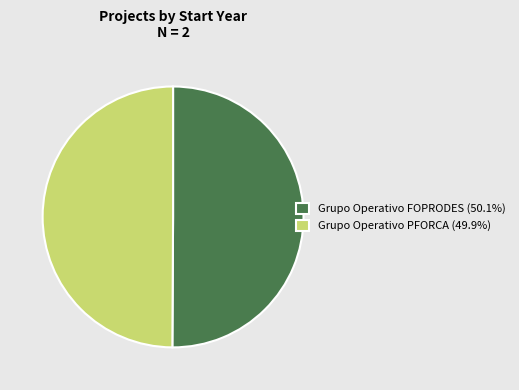

How many slices are in this pie chart?

2